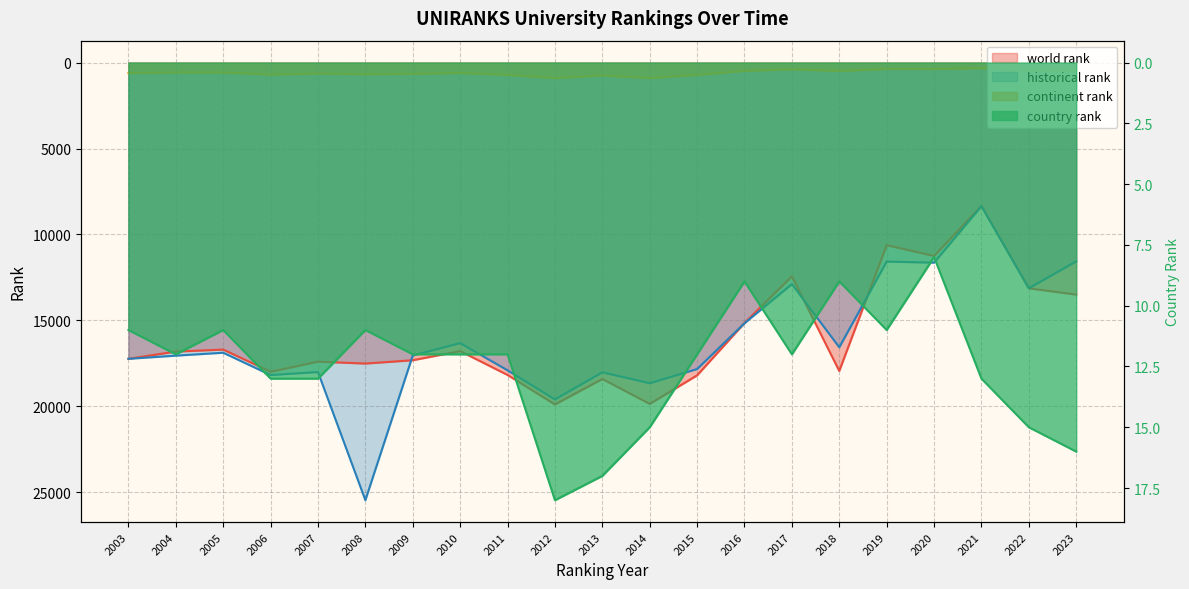

Does the chart have visible grid lines?

Yes